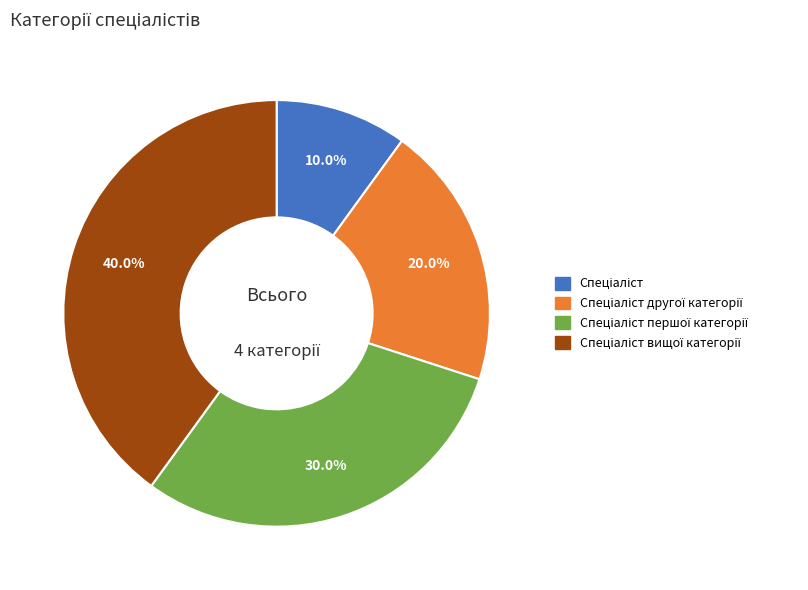

Is there any slice that represents more than half of the pie?

No